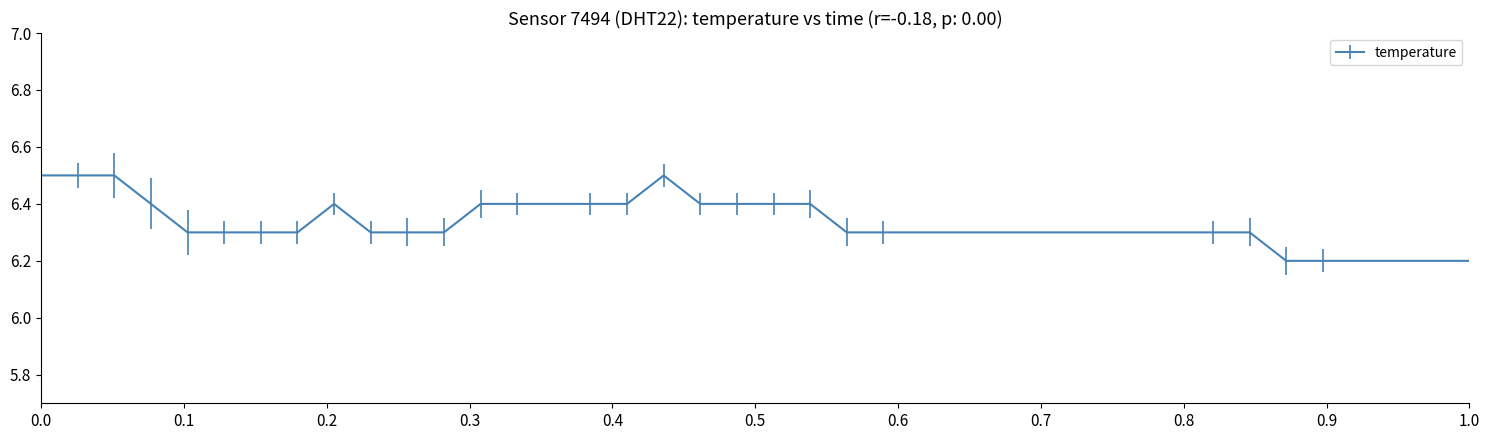

Reading left to right, list all the values displayed in this chart.

6.5	6.5	6.5	6.4	6.3	6.3	6.3	6.3	6.4	6.3	6.3	6.3	6.4	6.4	6.4	6.4	6.4	6.5	6.4	6.4	6.4	6.4	6.3	6.3	6.3	6.3	6.3	6.3	6.3	6.3	6.3	6.3	6.3	6.3	6.2	6.2	6.2	6.2	6.2	6.2